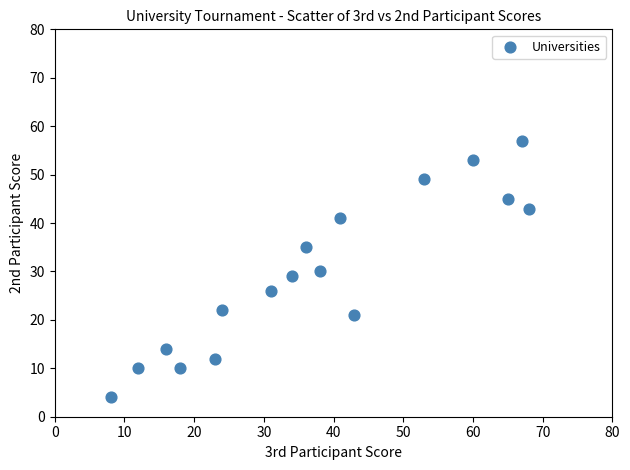

What is the range of X values (max minus min)?

60